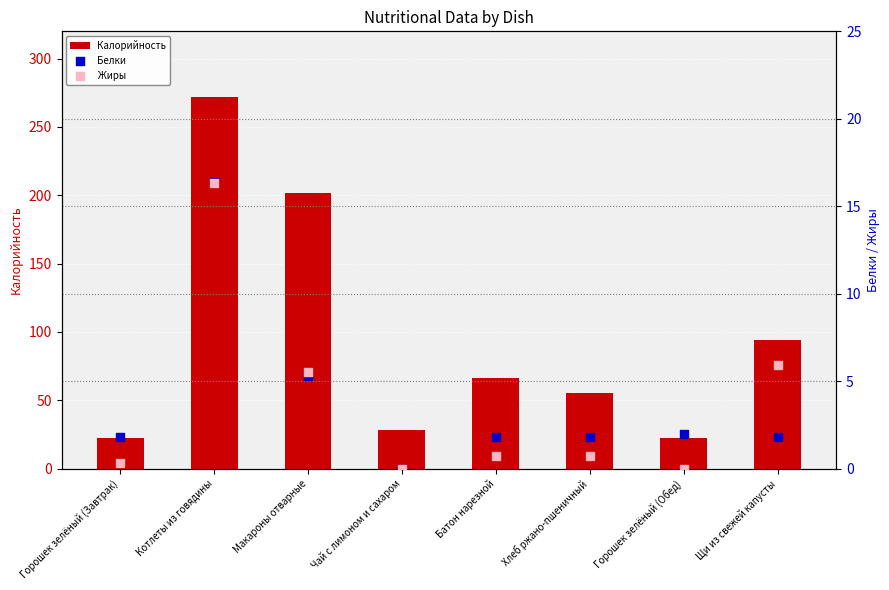

What are all the series names shown in the legend?

Калорийность, Белки, Жиры